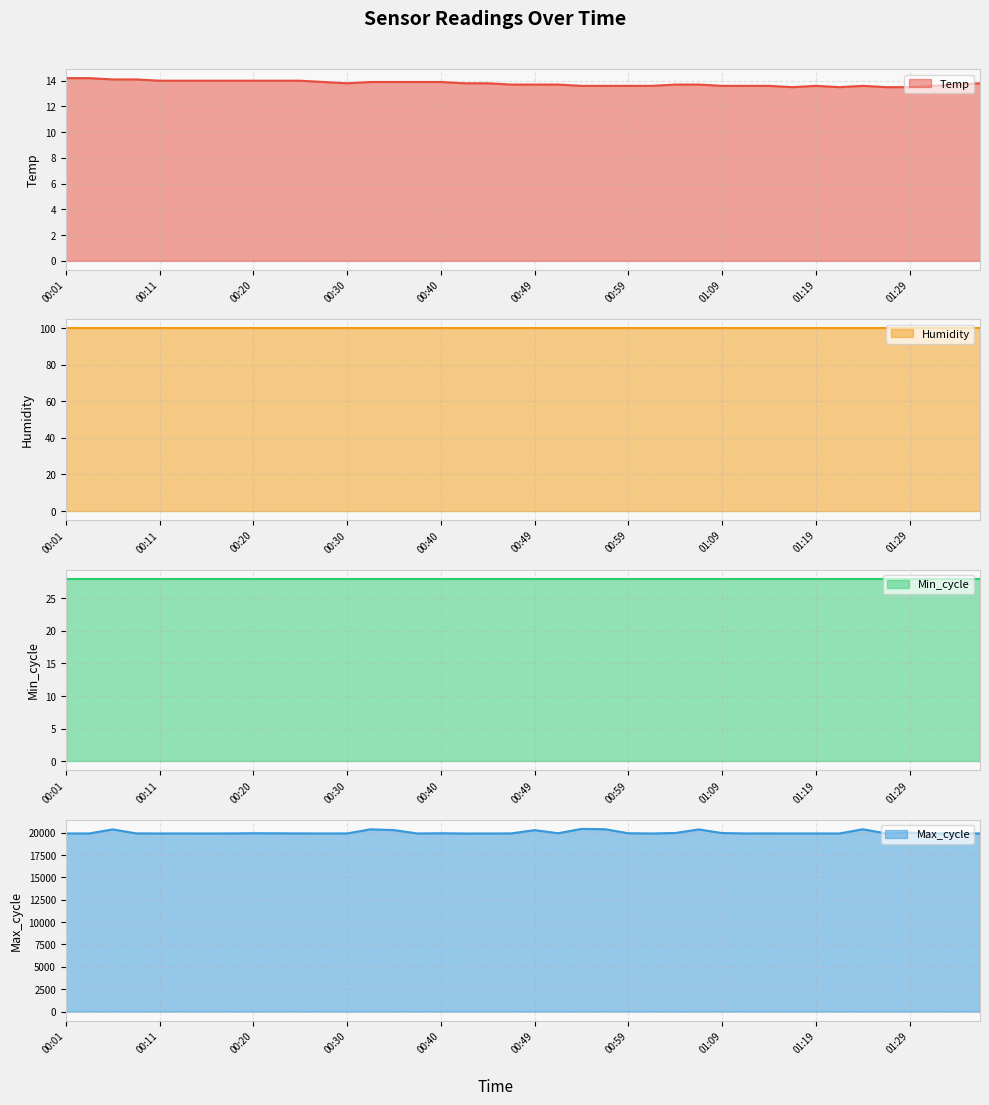

What is the minimum value for Temp?

13.5